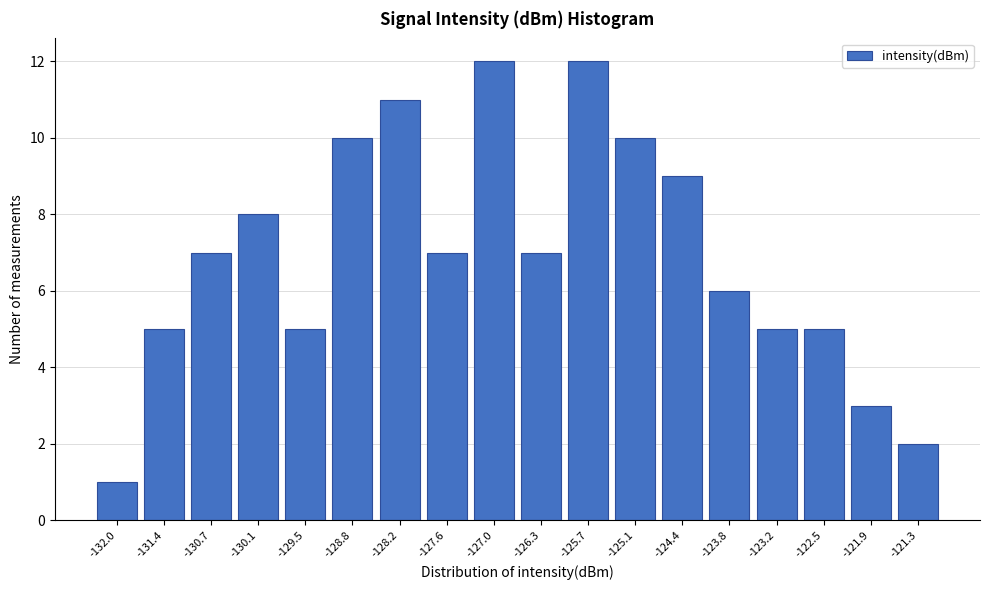

Reading left to right, transcribe all the data shown in this chart.

1	5	7	8	5	10	11	7	12	7	12	10	9	6	5	5	3	2